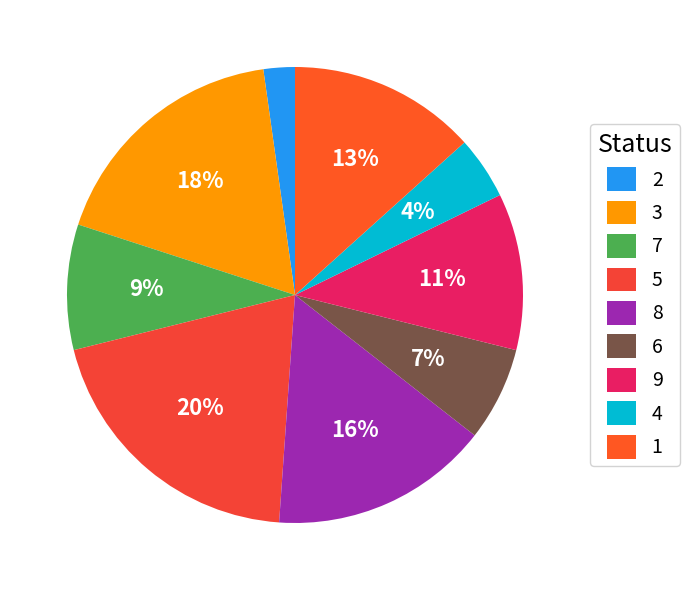

Count the number of slices in the pie.

9